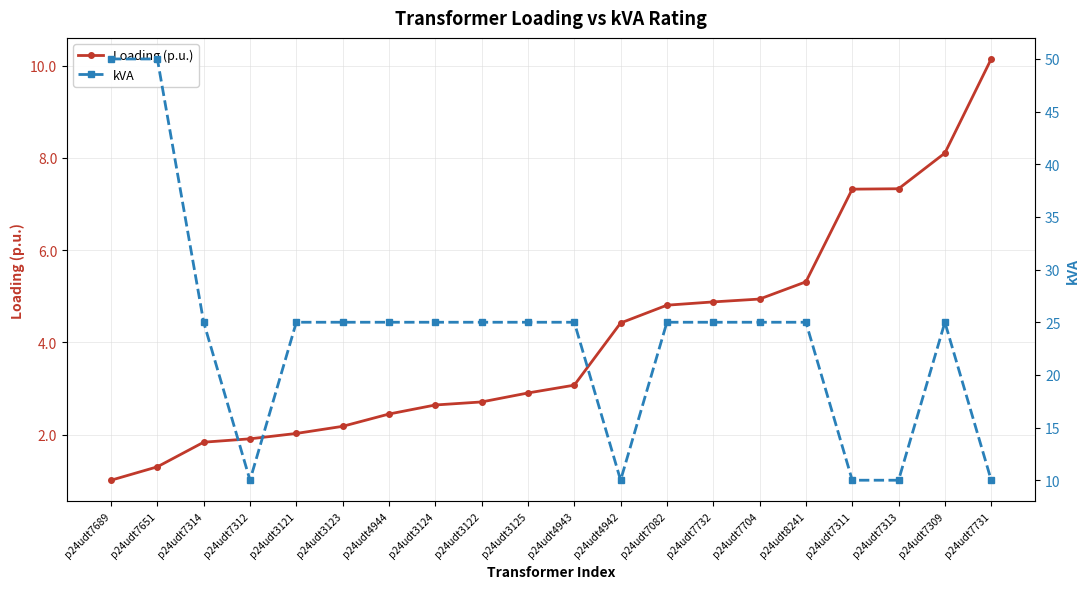

What is the label of the 4th point from the right?

p24udt7311